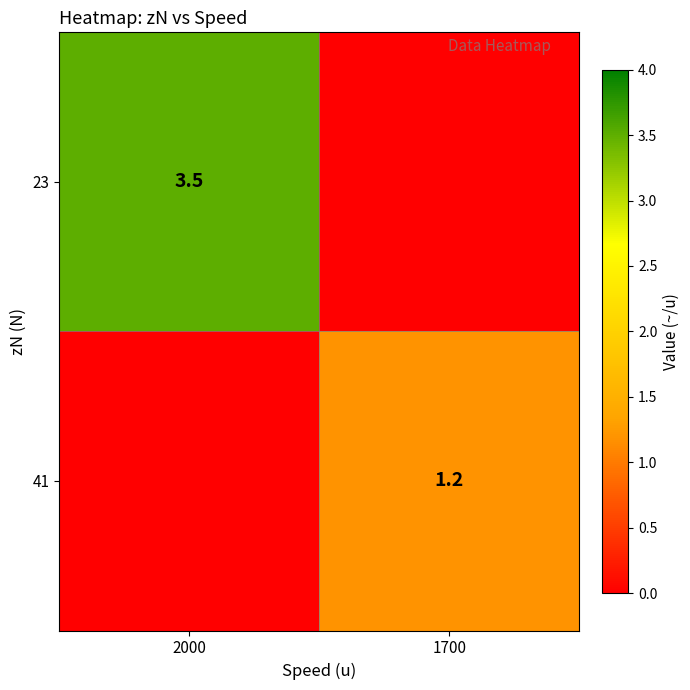

Which has a higher value, 1700 or 2000?

2000